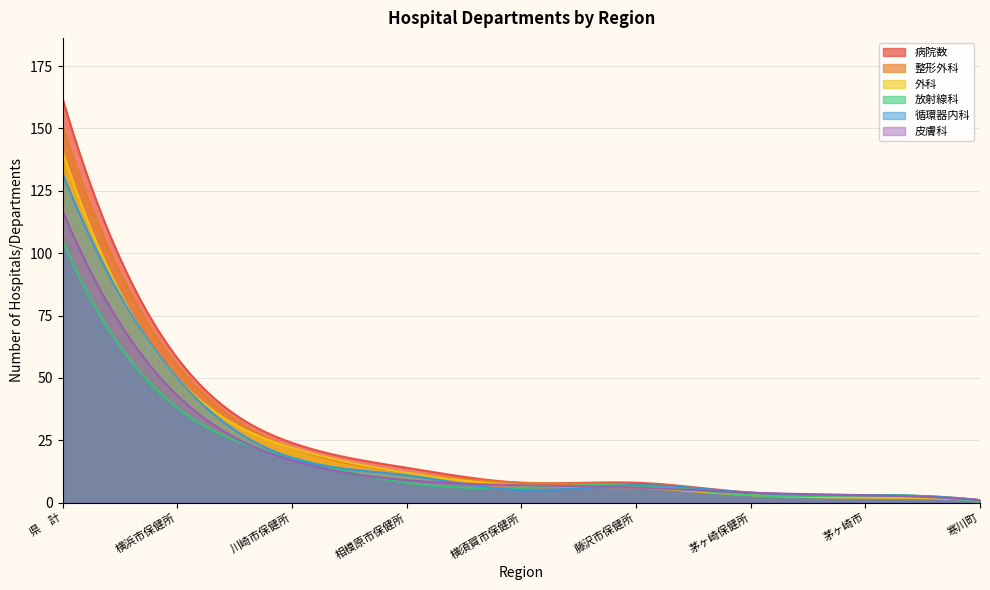

Reading left to right, extract all data points from this chart.

病院数: 県　計=162	横浜市保健所=58	川崎市保健所=24	相模原市保健所=14	横須賀市保健所=8	藤沢市保健所=8	茅ヶ崎保健所=4	茅ヶ崎市=3	寒川町=1
整形外科: 県　計=151	横浜市保健所=55	川崎市保健所=22	相模原市保健所=12	横須賀市保健所=8	藤沢市保健所=7	茅ヶ崎保健所=4	茅ヶ崎市=3	寒川町=1
外科: 県　計=141	横浜市保健所=50	川崎市保健所=22	相模原市保健所=12	横須賀市保健所=7	藤沢市保健所=6	茅ヶ崎保健所=3	茅ヶ崎市=2	寒川町=1
放射線科: 県　計=105	横浜市保健所=38	川崎市保健所=18	相模原市保健所=8	横須賀市保健所=6	藤沢市保健所=7	茅ヶ崎保健所=3	茅ヶ崎市=3	寒川町=0
循環器内科: 県　計=132	横浜市保健所=50	川崎市保健所=18	相模原市保健所=11	横須賀市保健所=5	藤沢市保健所=7	茅ヶ崎保健所=4	茅ヶ崎市=3	寒川町=1
皮膚科: 県　計=117	横浜市保健所=43	川崎市保健所=17	相模原市保健所=9	横須賀市保健所=7	藤沢市保健所=6	茅ヶ崎保健所=4	茅ヶ崎市=3	寒川町=1